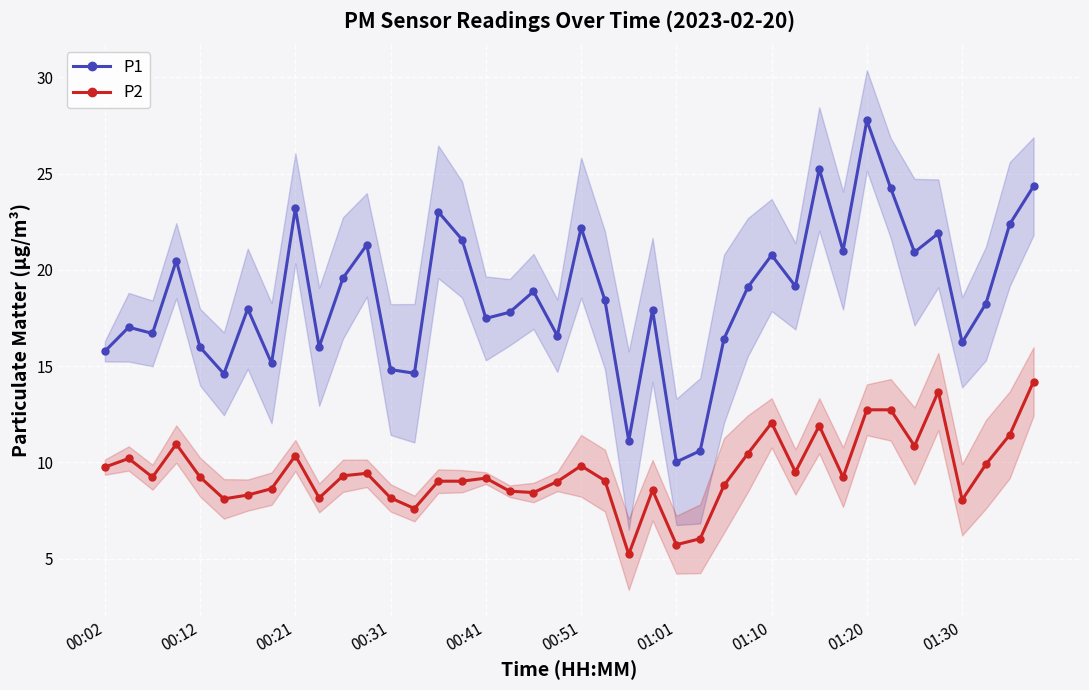

True or false: P1 and P2 intersect in this chart.

False